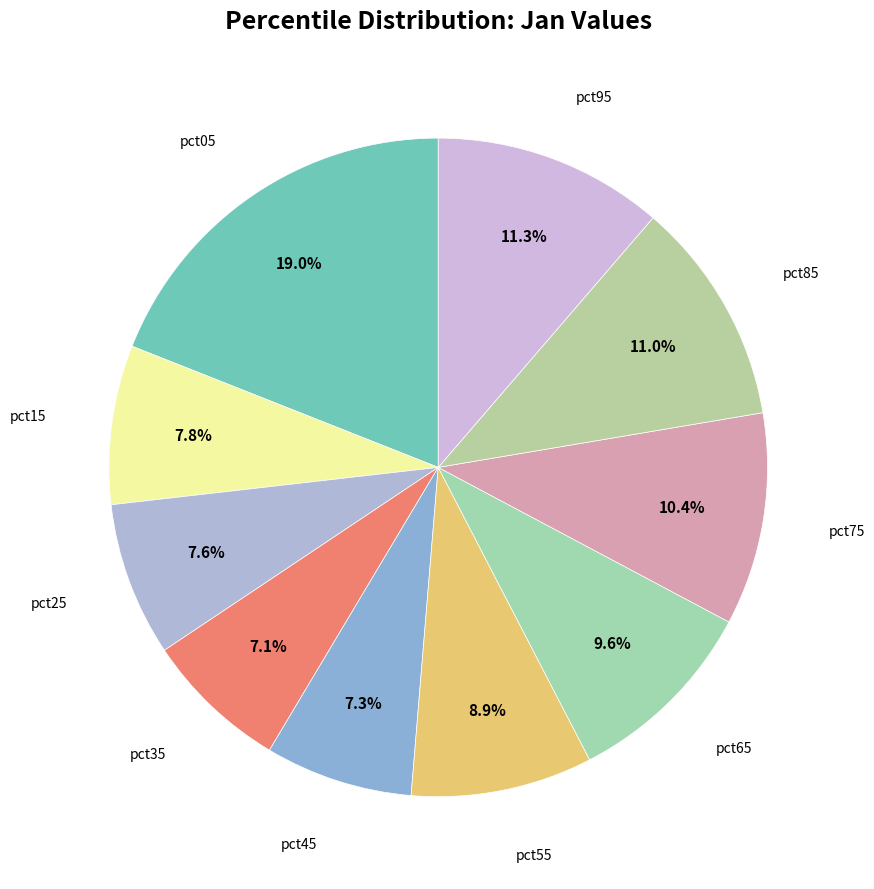

Count the number of slices in the pie.

10